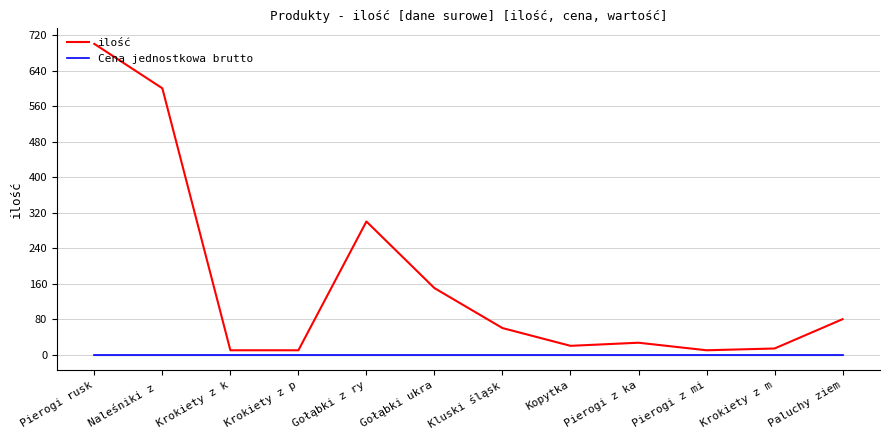

What is the difference between the highest and lowest values at Pierogi rusk?

700